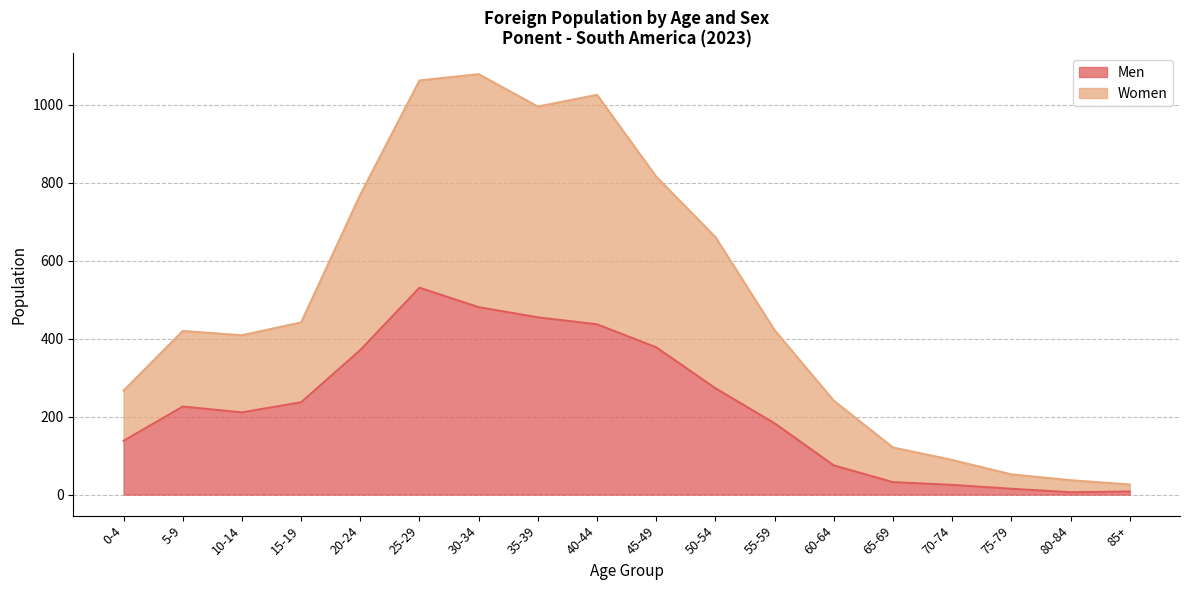

At which label does Women first exceed 422?

15-19